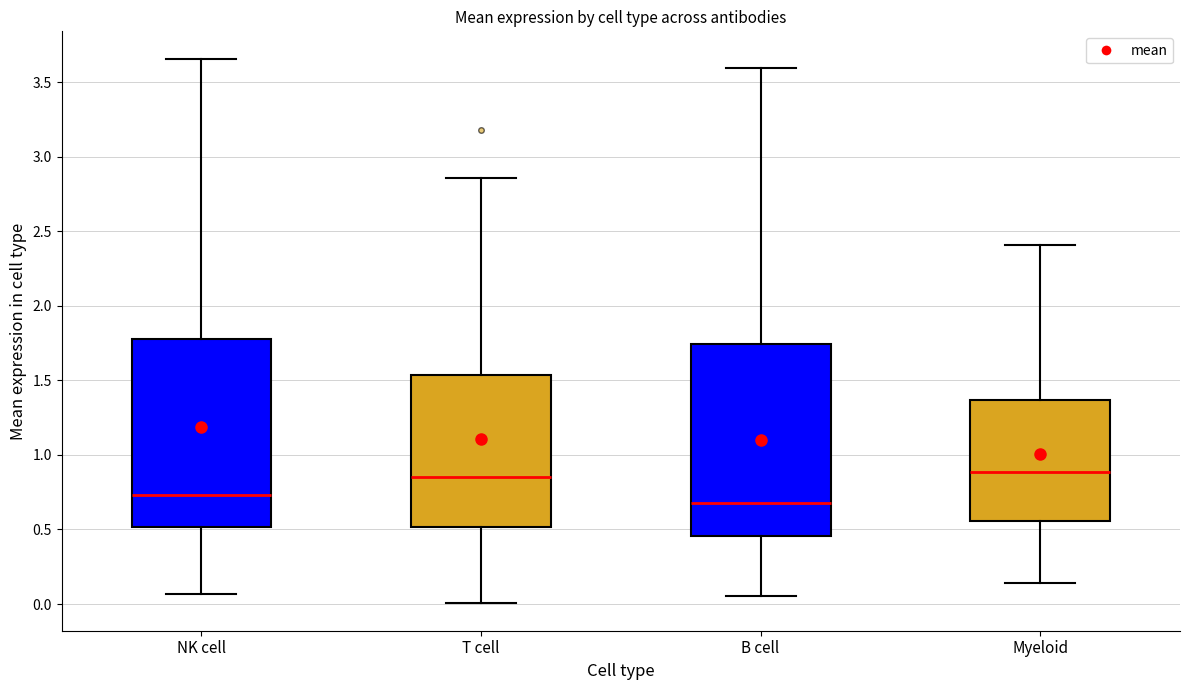

Reading left to right, transcribe this box plot: for each box, give where its median line is, the range the box spans, and where its two whiskers end, as read against the y-axis. The values are not printed on the chart, so give them approximately, as read against the axis.

NK cell: median 0.75, box 0.50 to 1.80, whiskers 0.05 to 3.65
T cell: median 0.85, box 0.50 to 1.55, whiskers 0.00 to 2.85
B cell: median 0.70, box 0.45 to 1.75, whiskers 0.05 to 3.60
Myeloid: median 0.90, box 0.55 to 1.35, whiskers 0.15 to 2.40